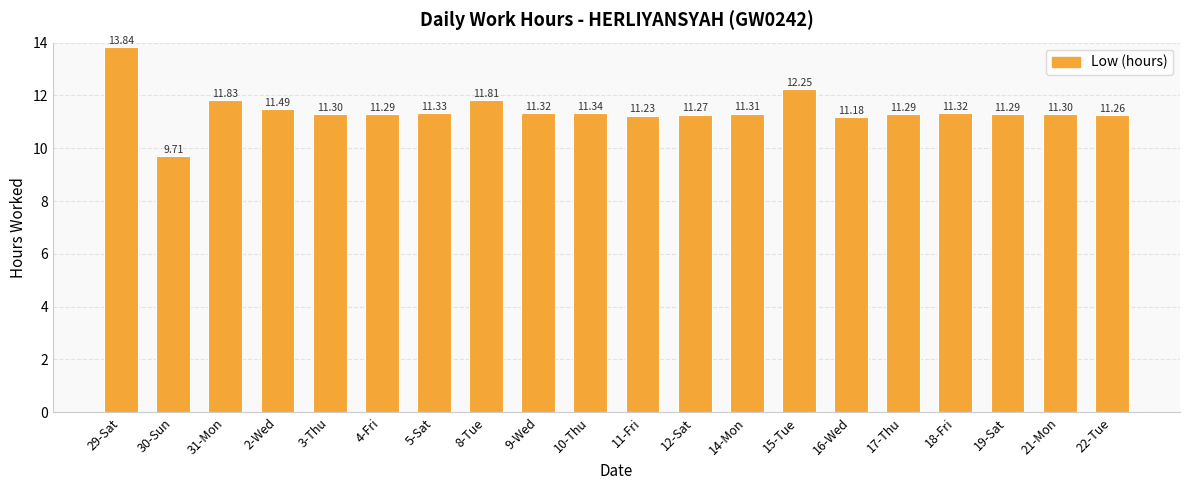

Approximately how many times larger is the value at 3-Thu compared to 31-Mon?

1.0